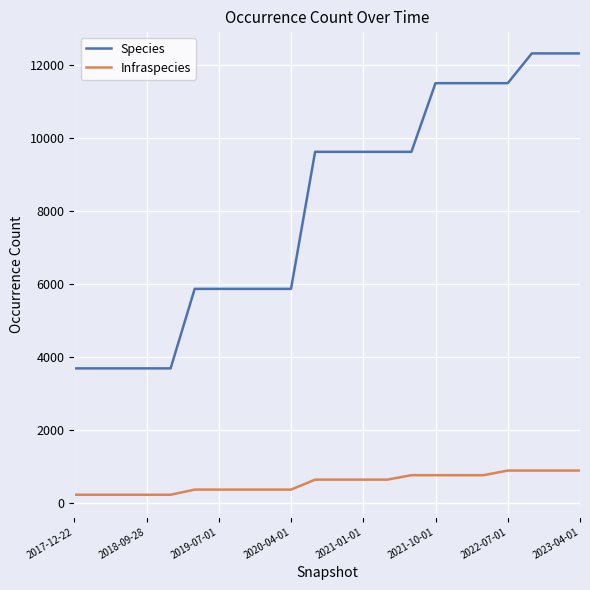

Which series has the largest total across all categories?

Species